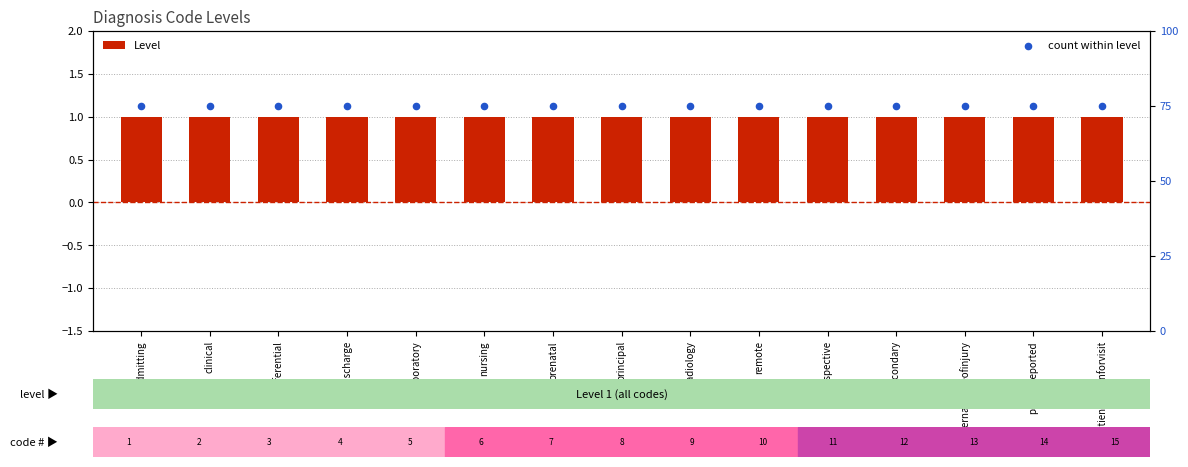

What are all the series names shown in the legend?

Level, count within level